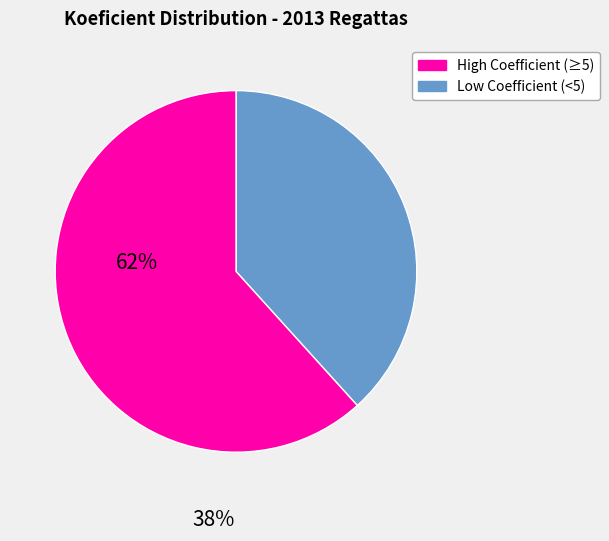

Is there any slice that represents more than half of the pie?

Yes